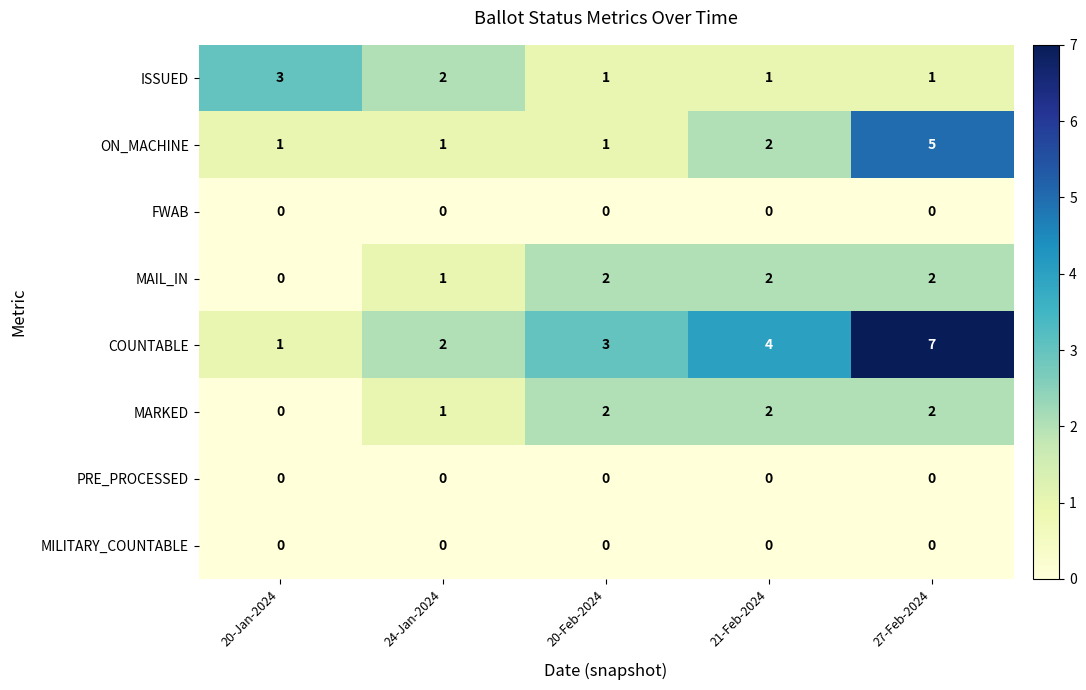

Which series changed the most between 20-Jan-2024 and 27-Feb-2024?

COUNTABLE